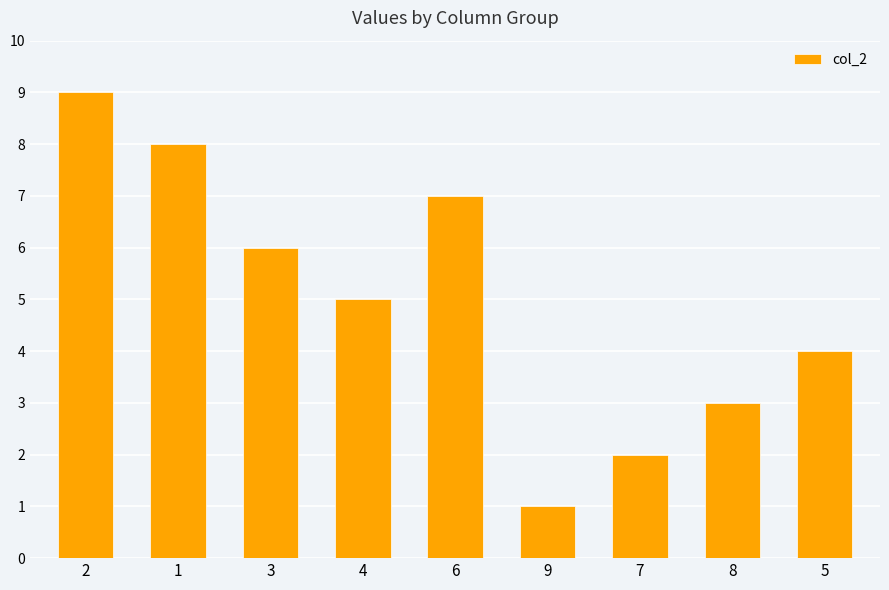

Where does the data first go above 5?

2